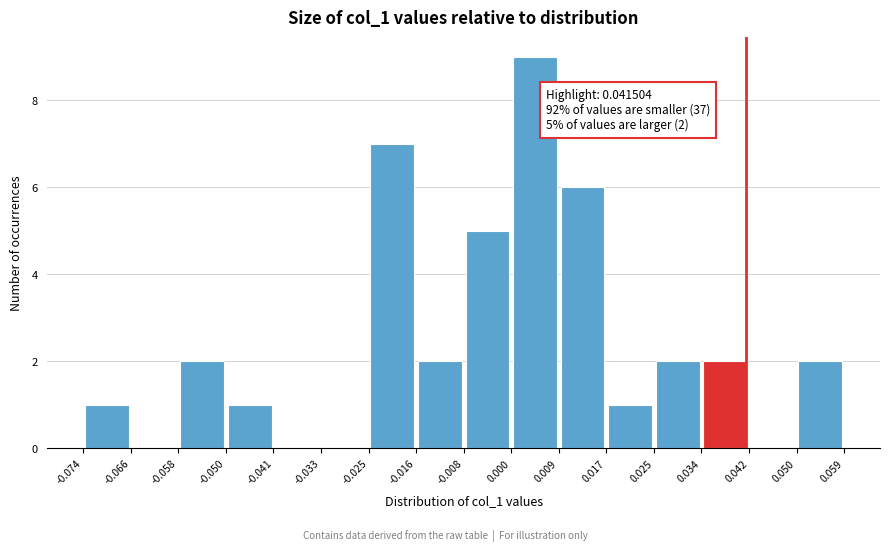

Which range on the x-axis has the tallest bar?

0.000 to 0.009